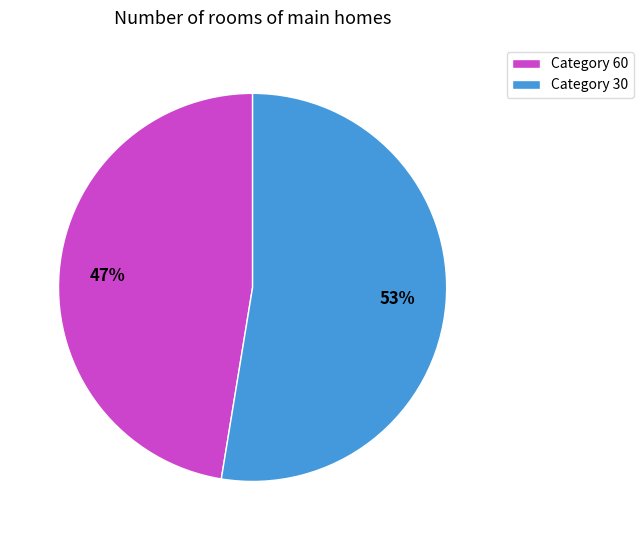

What is the smallest slice in the pie chart?

Category 60